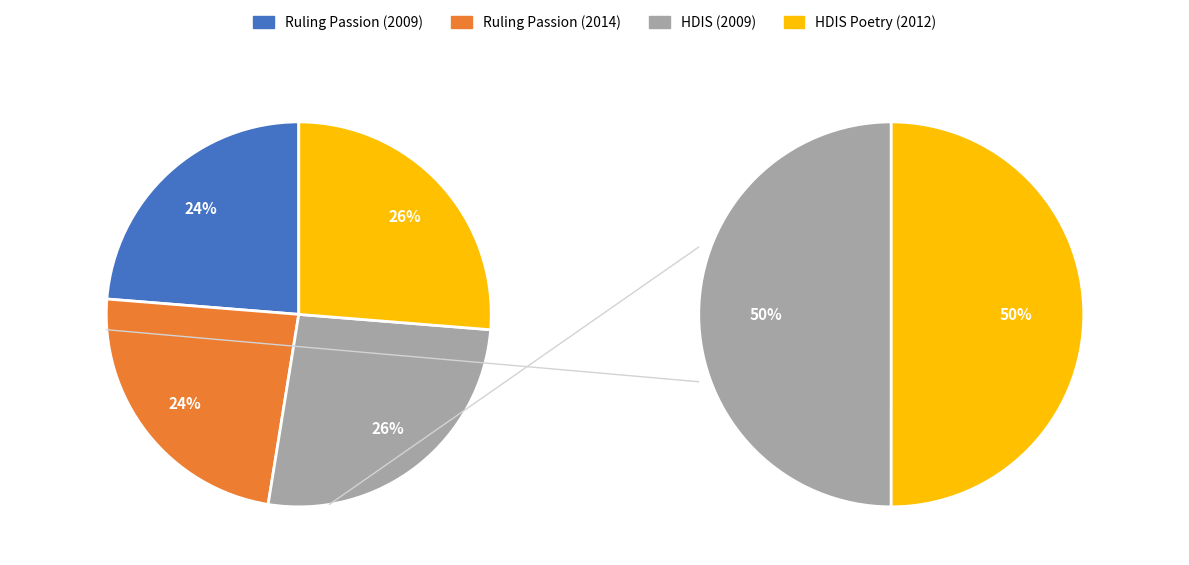

Which has a higher value, HDIS (2009) or Ruling Passion (2009)?

HDIS (2009)